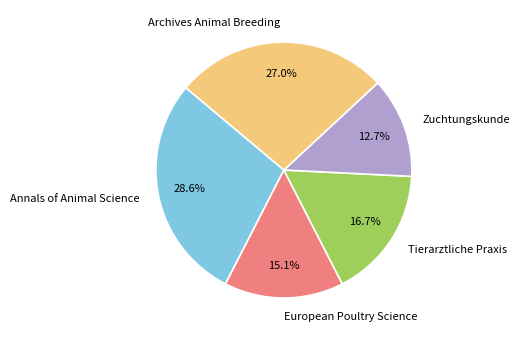

Is European Poultry Science the majority of the pie?

No